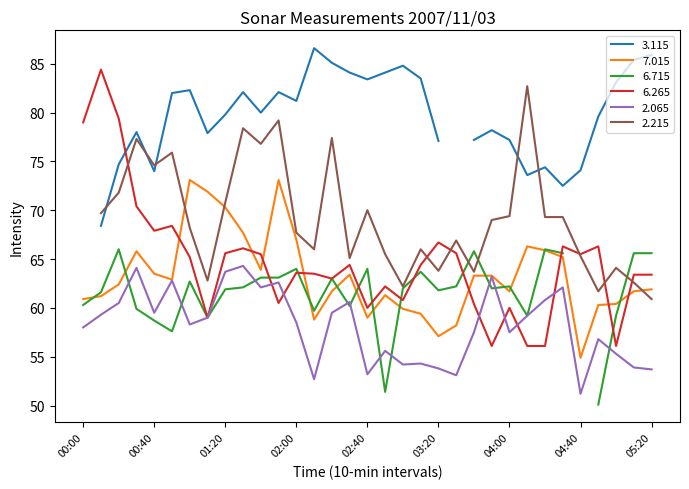

True or false:   7.015 and   2.065 intersect in this chart.

False